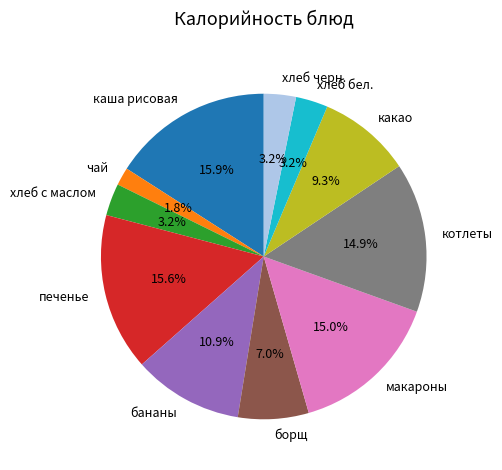

Which category has the smallest portion of the pie?

чай